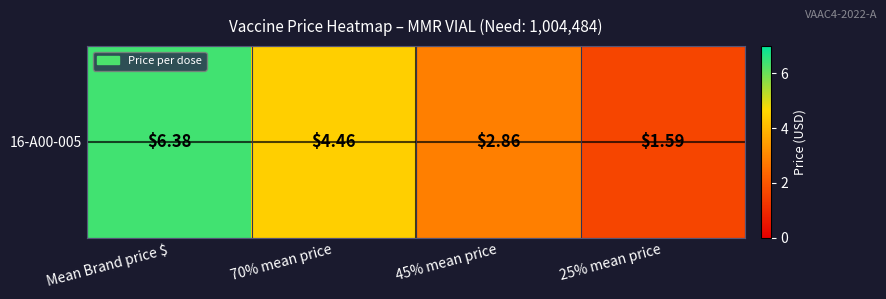

Which has a higher value, 45% mean price or Mean Brand price $?

Mean Brand price $